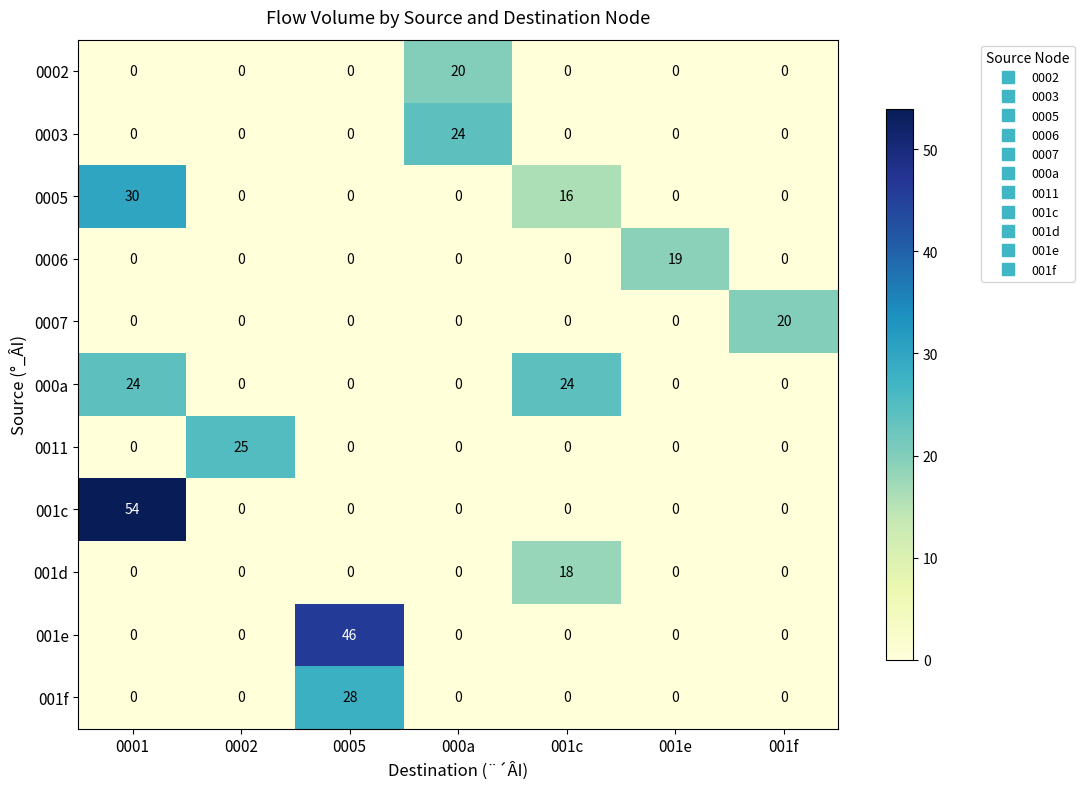

At how many categories does at least one series exceed 43?

2